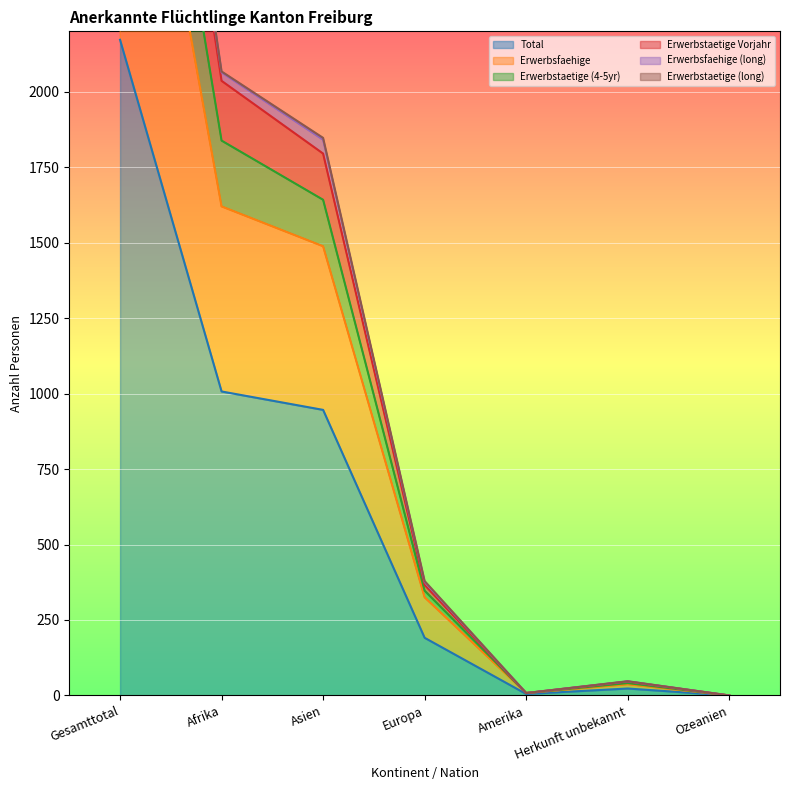

At which category does Erwerbsfaehige (long) reach its first local valley?

Amerika